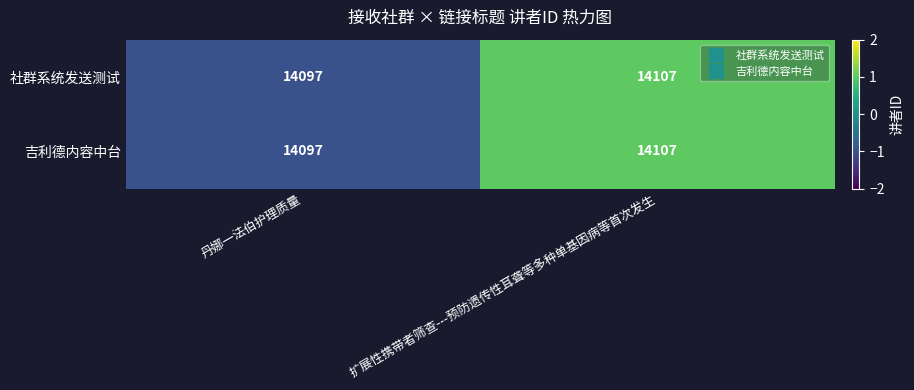

How many series are shown in this chart?

2